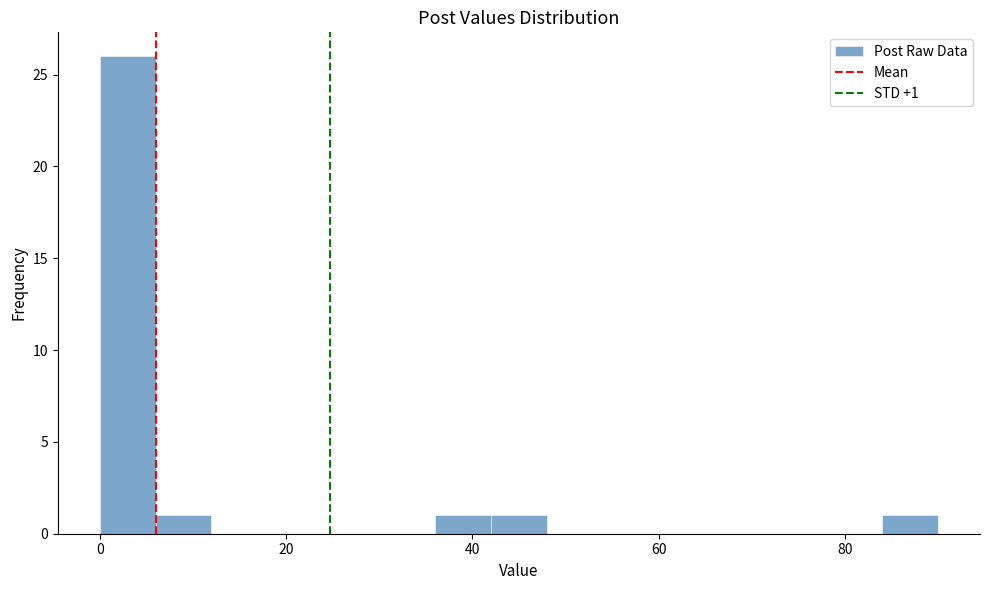

Read against the x-axis, roughly where is the centre of the tallest bar?

4